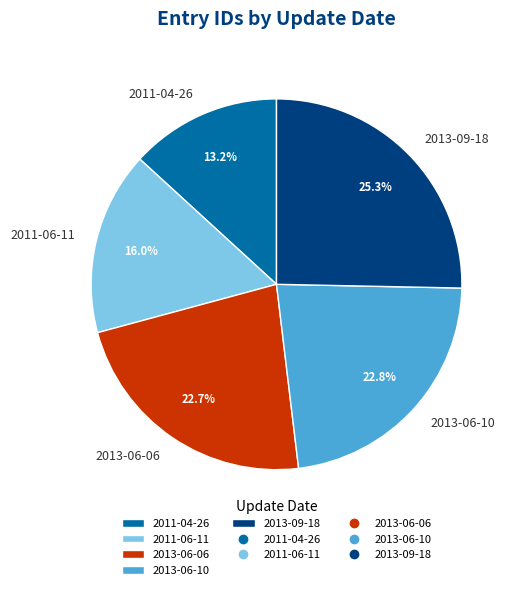

What is the largest slice in the pie chart?

2013-09-18